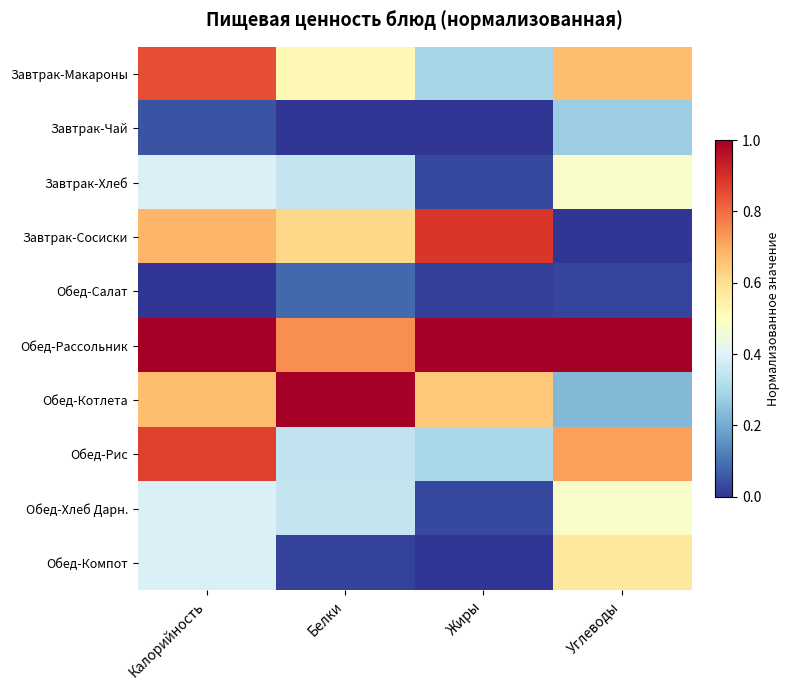

Reading left to right, extract all data points from this chart.

Завтрак-Макароны: Калорийность=0.8	Белки=0.5	Жиры=0.3	Углеводы=0.7
Завтрак-Чай: Калорийность=0.0	Белки=0.0	Жиры=0.0	Углеводы=0.3
Завтрак-Хлеб: Калорийность=0.4	Белки=0.3	Жиры=0.0	Углеводы=0.5
Завтрак-Сосиски: Калорийность=0.7	Белки=0.6	Жиры=0.9	Углеводы=0.0
Обед-Салат: Калорийность=0.0	Белки=0.1	Жиры=0.0	Углеводы=0.0
Обед-Рассольник: Калорийность=1.0	Белки=0.7	Жиры=1.0	Углеводы=1.0
Обед-Котлета: Калорийность=0.7	Белки=1.0	Жиры=0.6	Углеводы=0.2
Обед-Рис: Калорийность=0.9	Белки=0.3	Жиры=0.3	Углеводы=0.7
Обед-Хлеб Дарн.: Калорийность=0.4	Белки=0.3	Жиры=0.0	Углеводы=0.5
Обед-Компот: Калорийность=0.4	Белки=0.0	Жиры=0.0	Углеводы=0.6